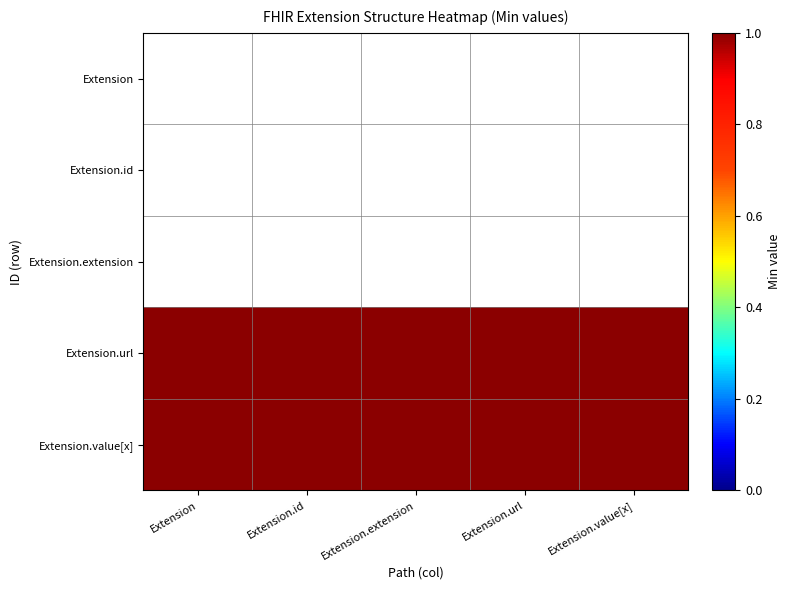

Reading left to right, transcribe all the data shown in this chart.

Extension: Extension=0	Extension.id=0	Extension.extension=0	Extension.url=0	Extension.value[x]=0
Extension.id: Extension=0	Extension.id=0	Extension.extension=0	Extension.url=0	Extension.value[x]=0
Extension.extension: Extension=0	Extension.id=0	Extension.extension=0	Extension.url=0	Extension.value[x]=0
Extension.url: Extension=1	Extension.id=1	Extension.extension=1	Extension.url=1	Extension.value[x]=1
Extension.value[x]: Extension=1	Extension.id=1	Extension.extension=1	Extension.url=1	Extension.value[x]=1